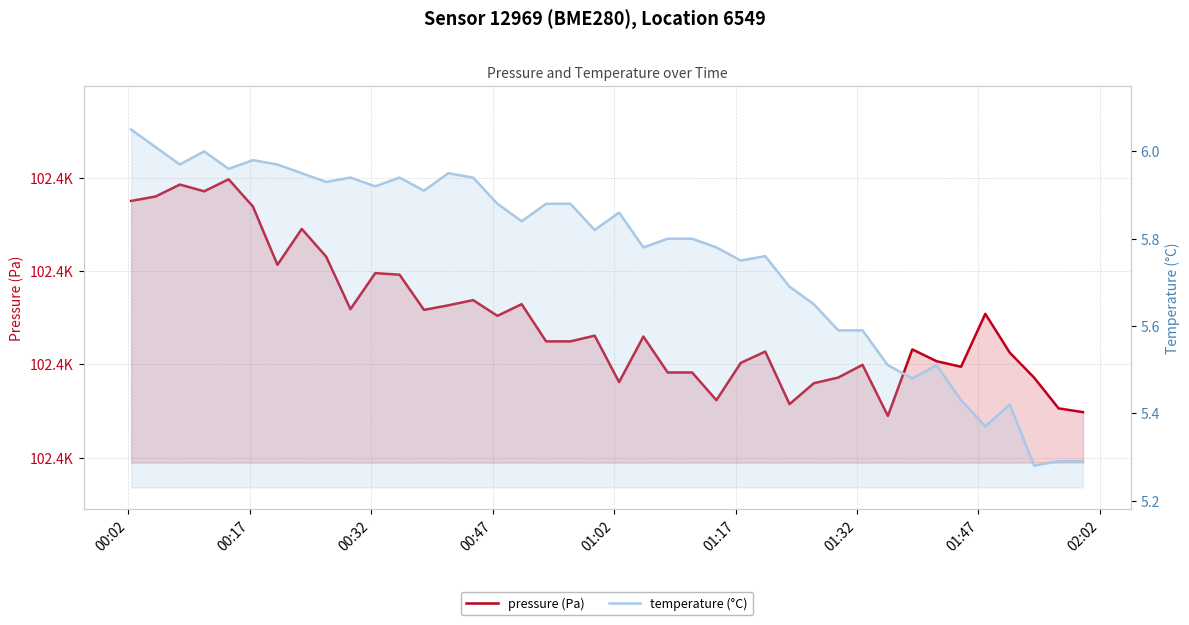

What are all the series names shown in the legend?

pressure (Pa), temperature (°C)